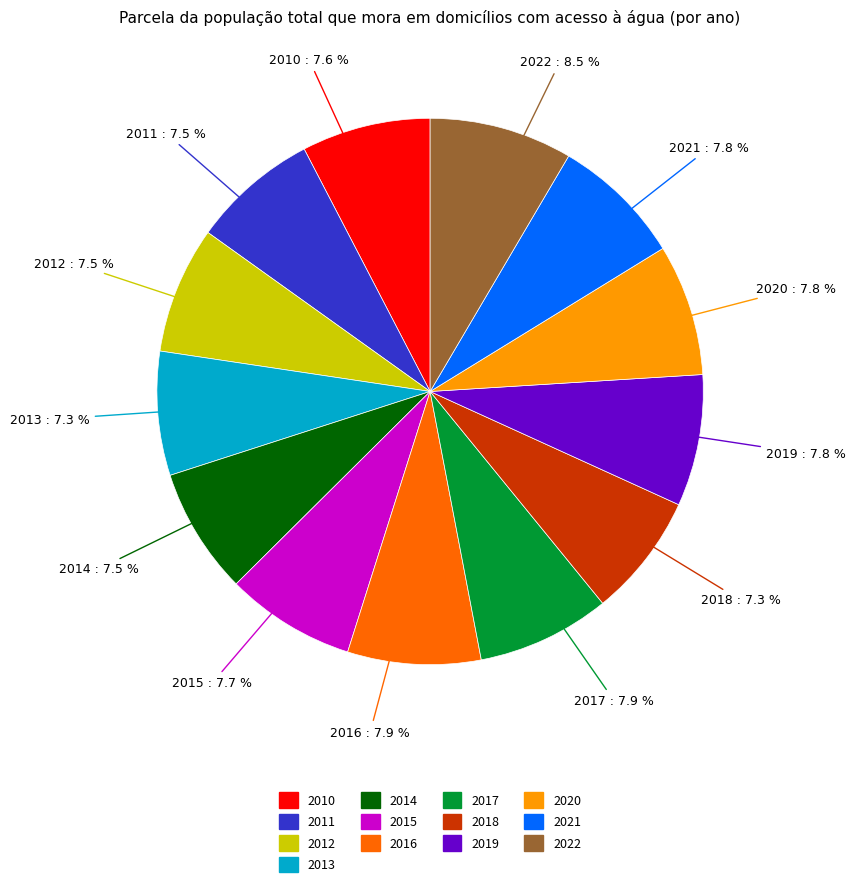

What is the total percentage of 2018 and 2022?

15.8%